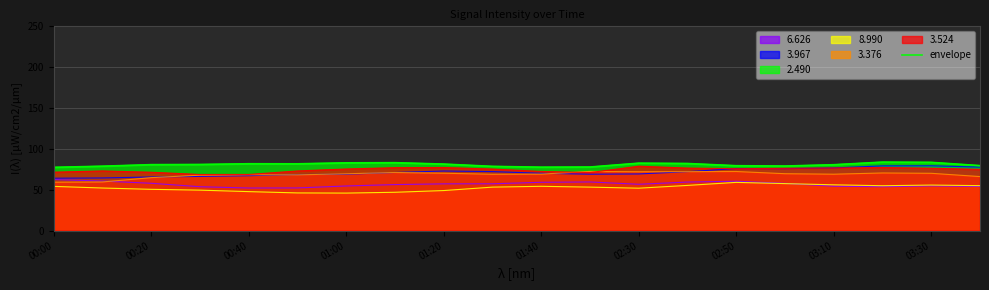

Reading right to left, what are all the values shown in this chart?

79.6	83.6	83.9	80.7	79.1	79.5	82.2	82.6	77.9	77.7	78.7	81.5	83.2	83.0	81.8	81.9	81.0	80.8	78.9	77.5